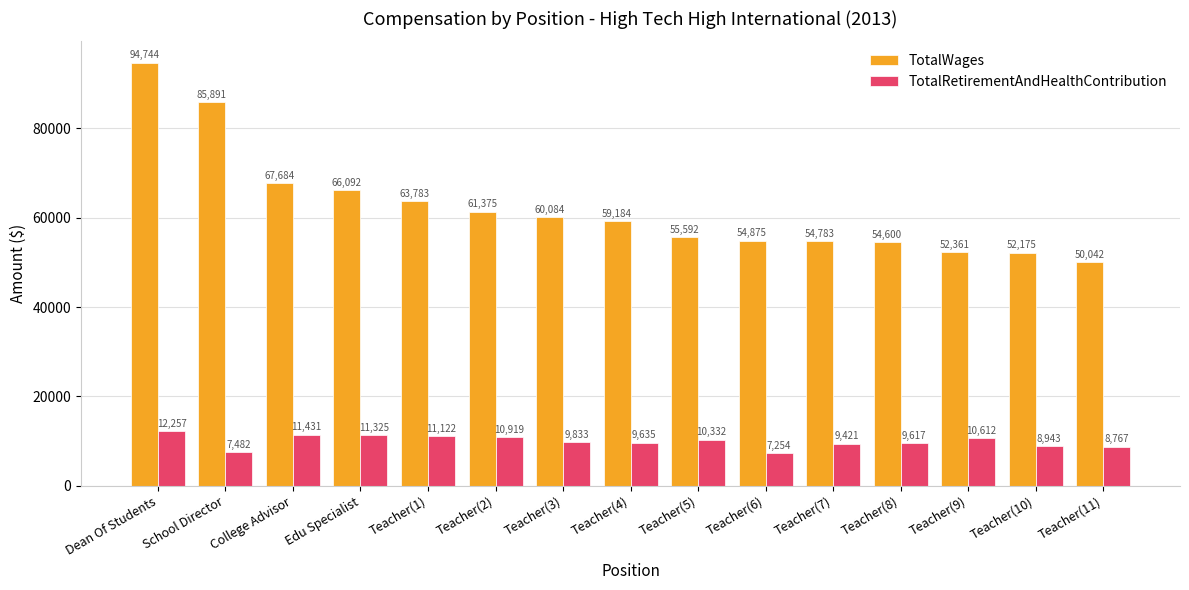

Where does the TotalWages series first go above 59184?

Dean Of Students